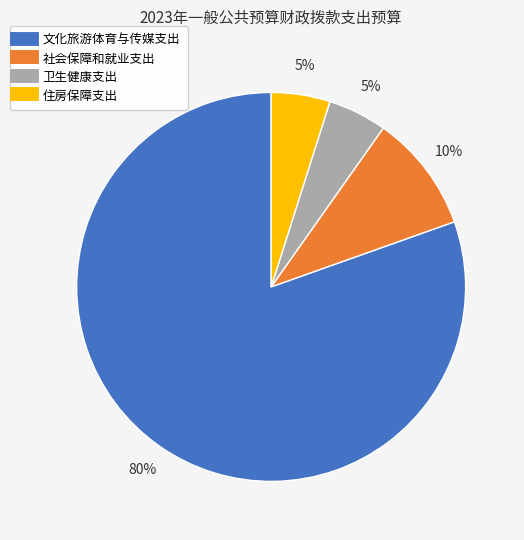

What is the largest slice in the pie chart?

文化旅游体育与传媒支出